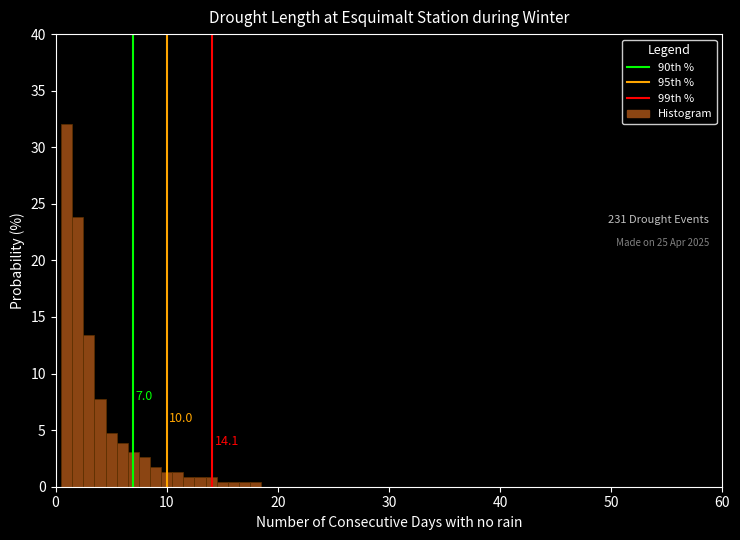

Read against the x-axis, roughly where is the centre of the tallest bar?

1